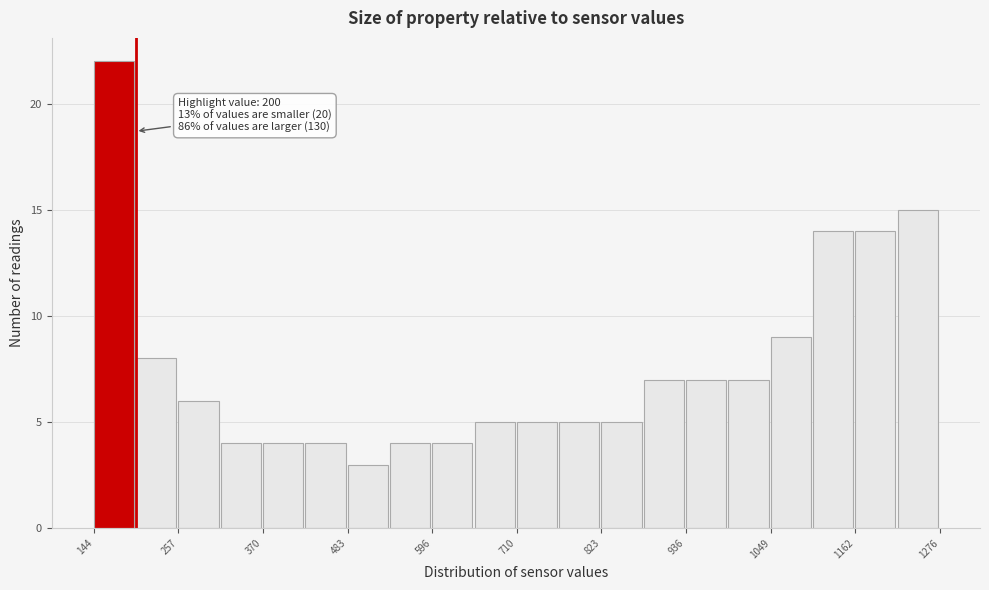

Read against the x-axis, roughly where is the centre of the tallest bar?

180